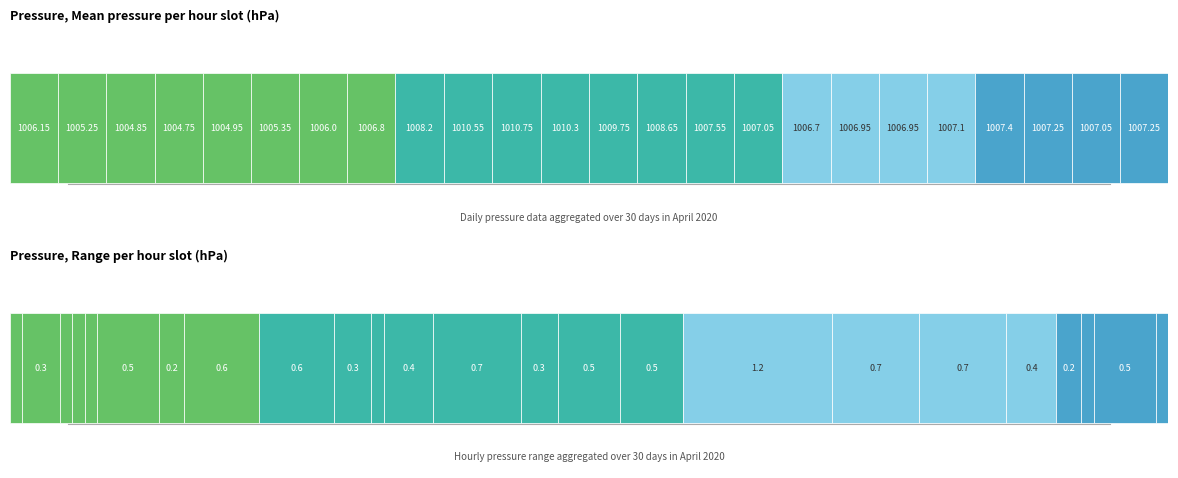

List the labels in order of value, smallest first.

04:00, 02:00, 23:00, 05:00, 03:00, 16:00, 22:00, 06:00, 17:00, 01:00, 15:00, 21:00, 00:00, 07:00, 18:00, 14:00, 19:00, 08:00, 13:00, 20:00, 12:00, 09:00, 11:00, 10:00